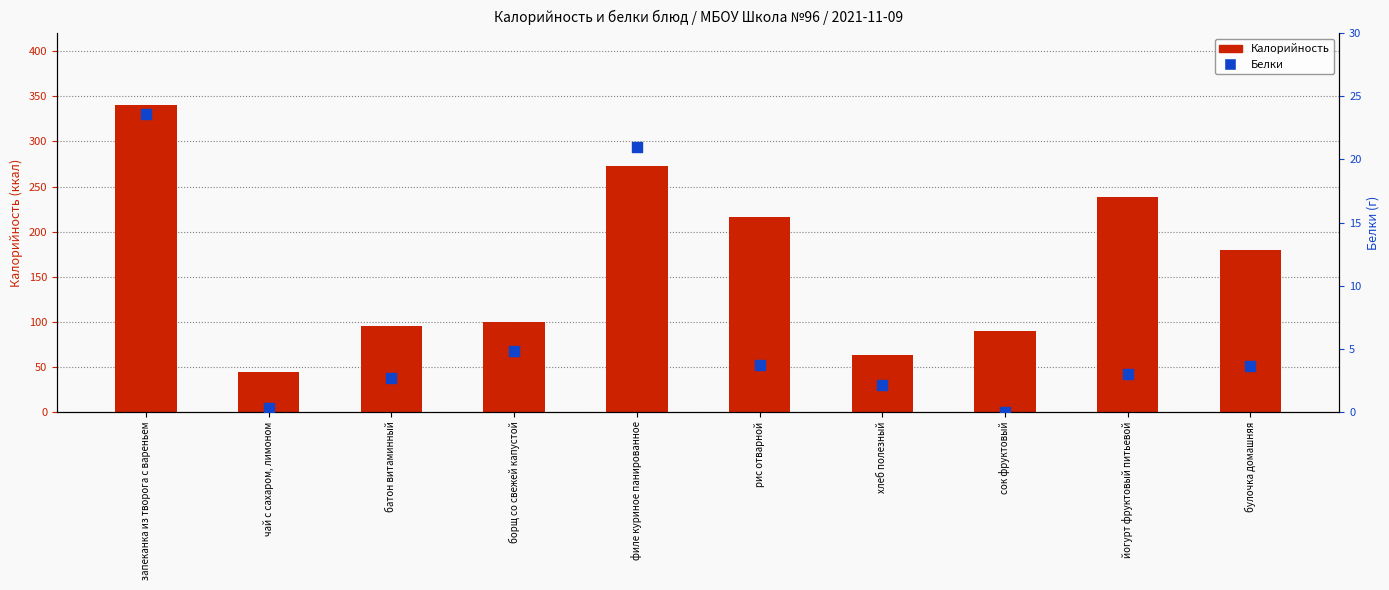

Which series has the largest total across all categories?

Калорийность